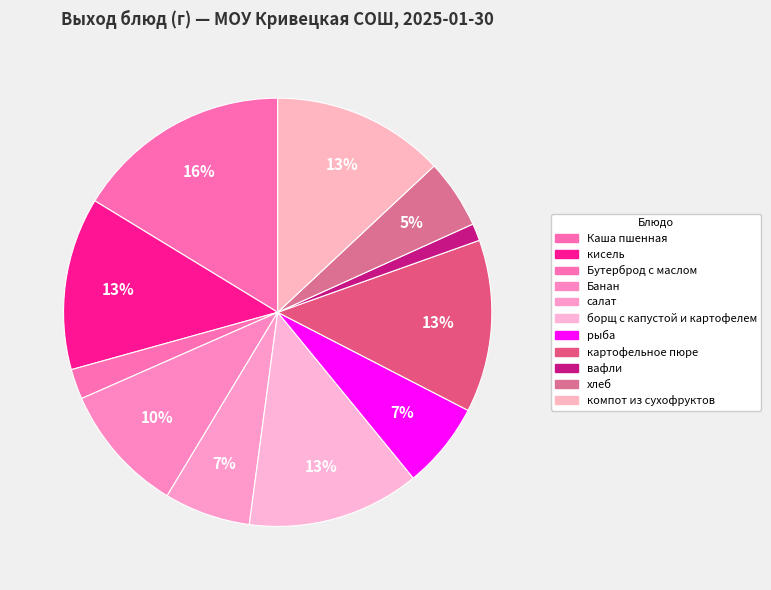

Count the number of slices in the pie.

11